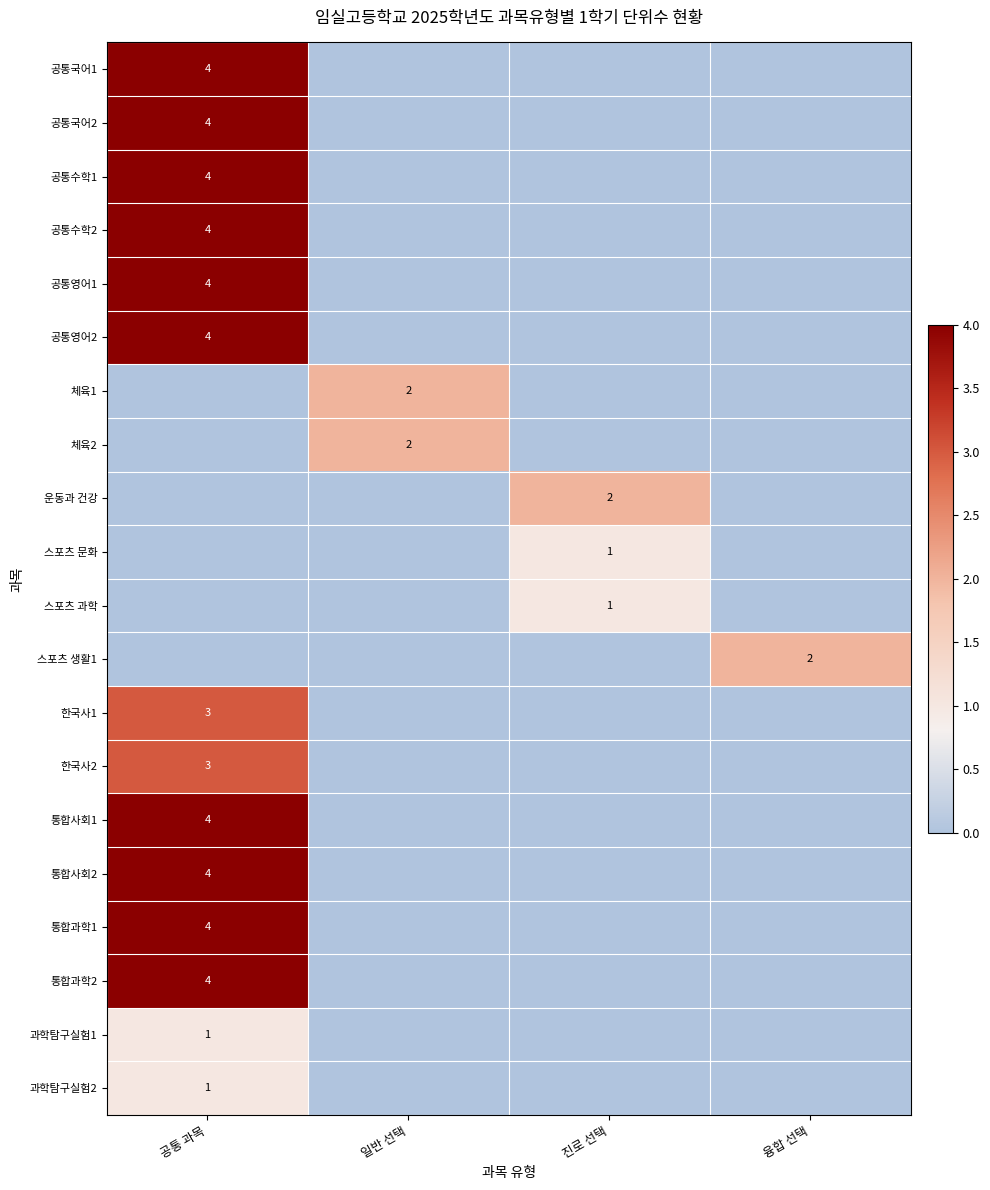

True or false: 스포츠 생활1 has a value of 1 at 융합 선택.

False